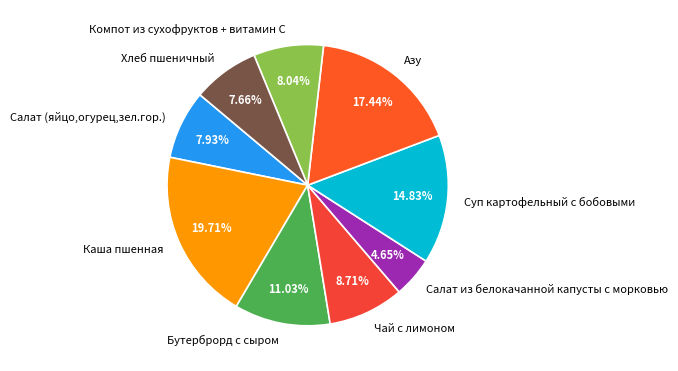

Which category has the smallest portion of the pie?

Салат из белокачанной капусты с морковью